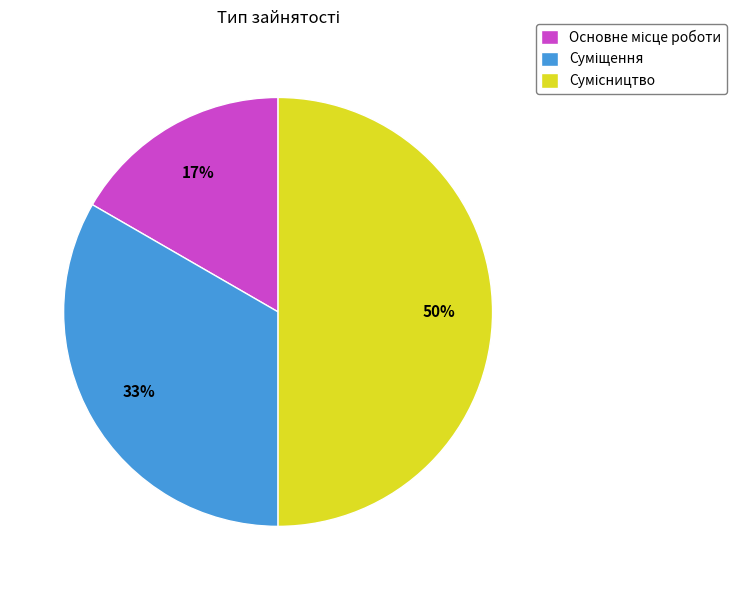

To the nearest percent, what is the difference between the largest and smallest slice percentages?

33%